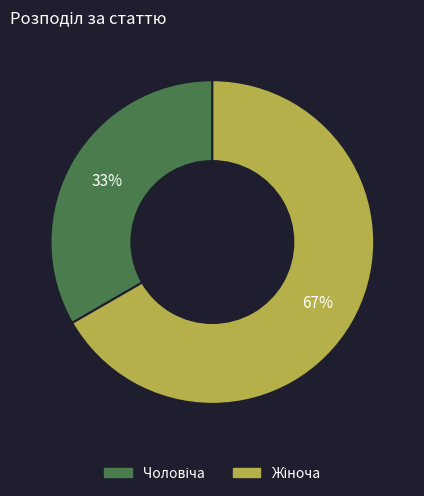

Count the number of slices in the pie.

2